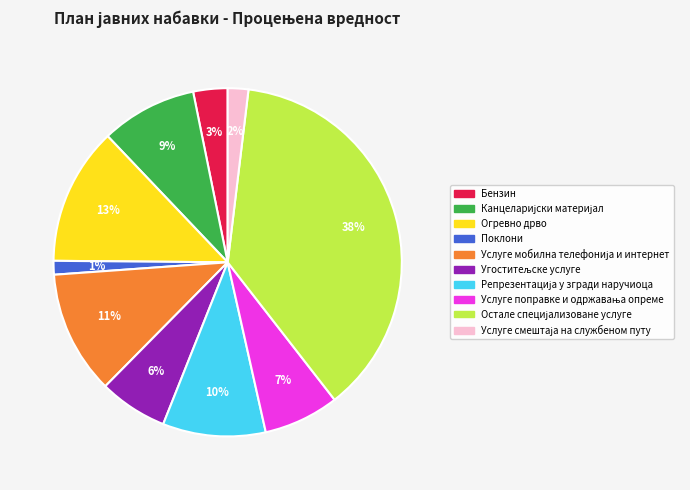

To the nearest percent, what percentage of the pie is Огревно дрво?

13%